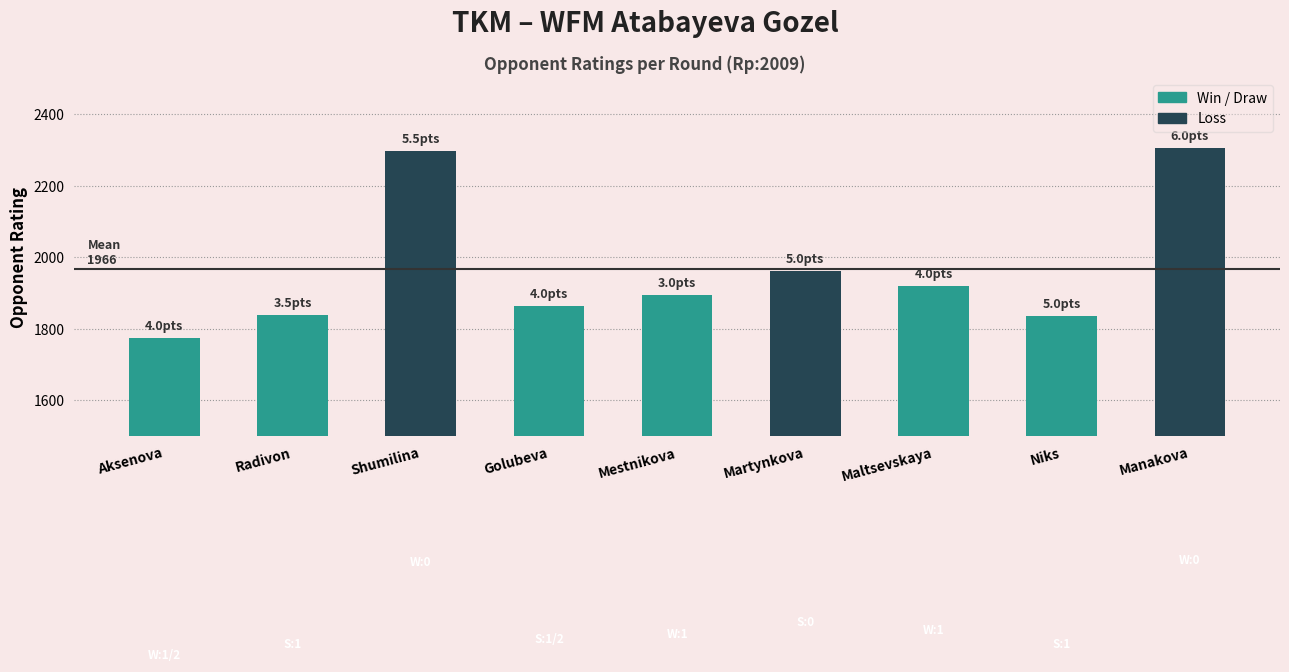

Reading left to right, extract all data points from this chart.

Aksenova=1774	Radivon=1840	Shumilina=2298	Golubeva=1865	Mestnikova=1894	Martynkova=1963	Maltsevskaya=1919	Niks=1836	Manakova=2307